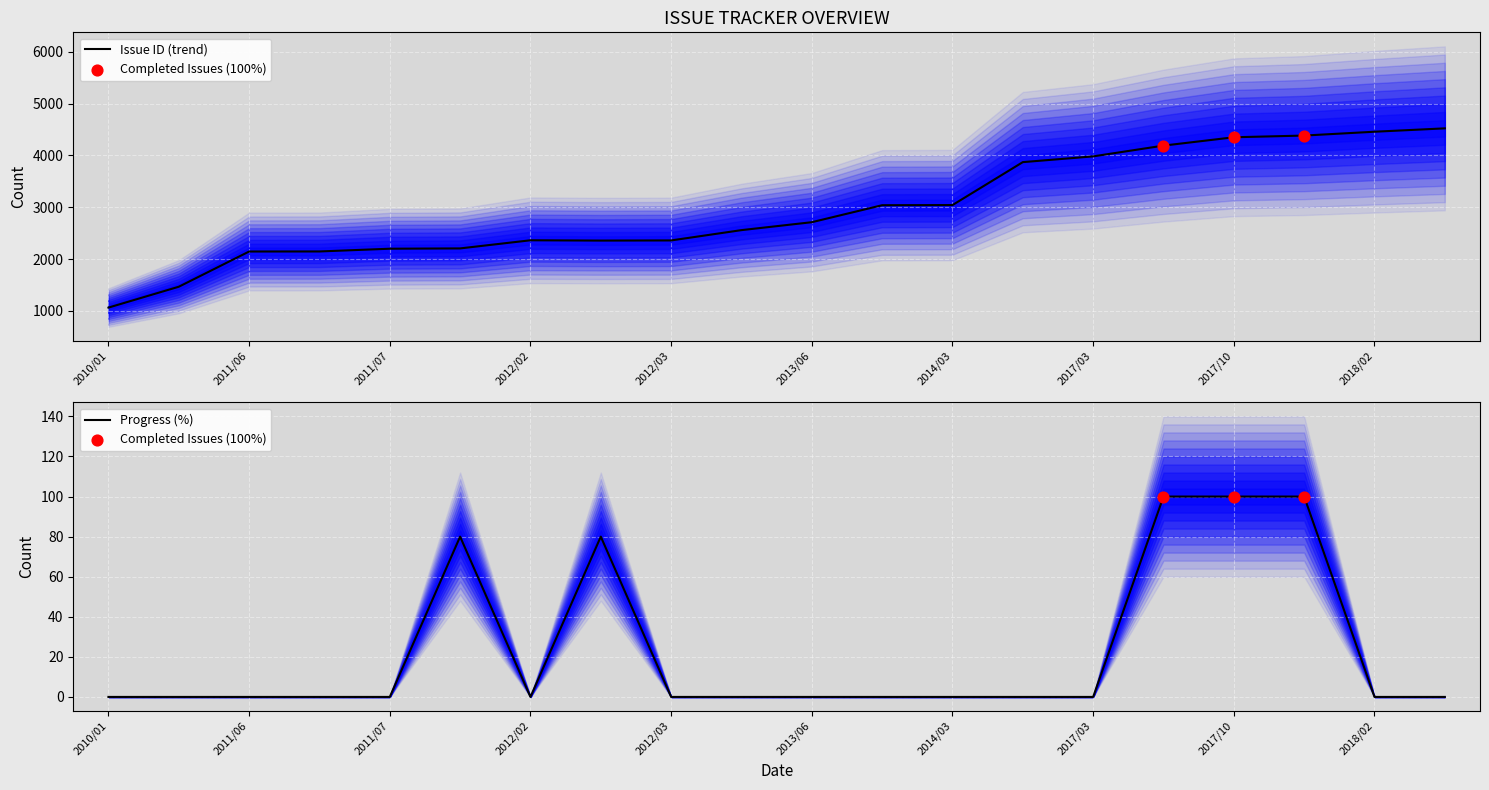

At how many categories does at least one series exceed 3050?

7